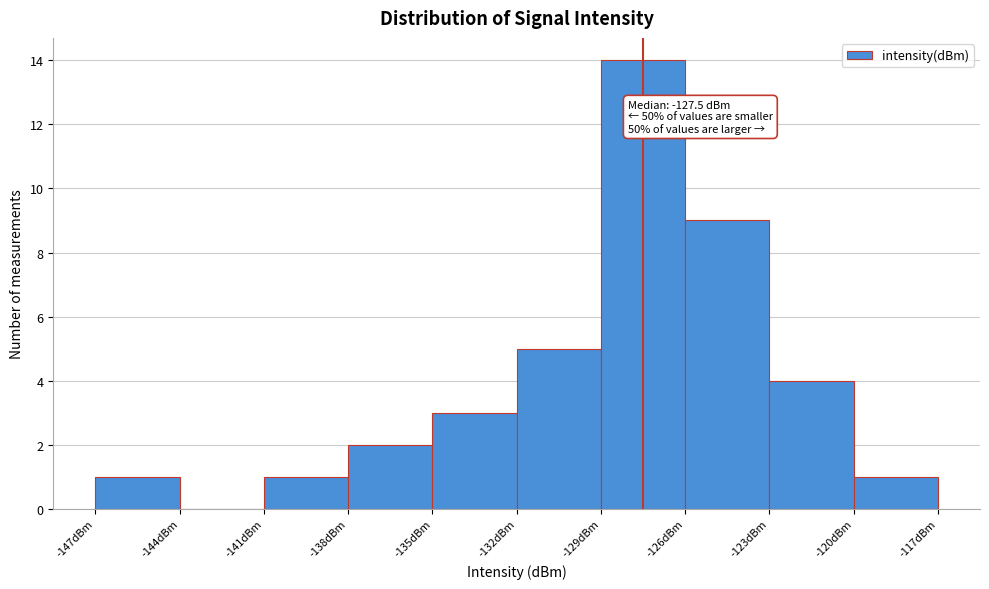

Which range on the x-axis has the tallest bar?

-129 to -126